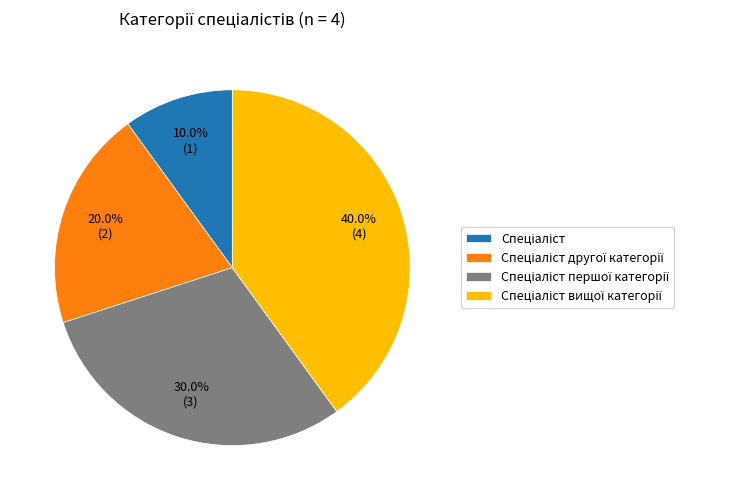

Does any single category account for the majority?

No